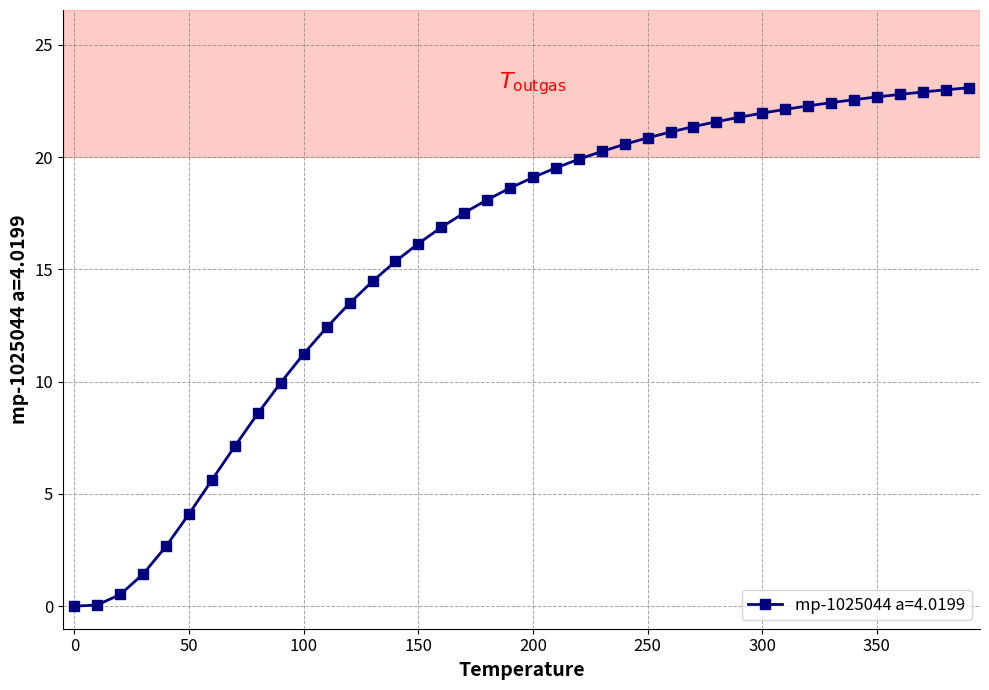

How many series are shown in this chart?

1